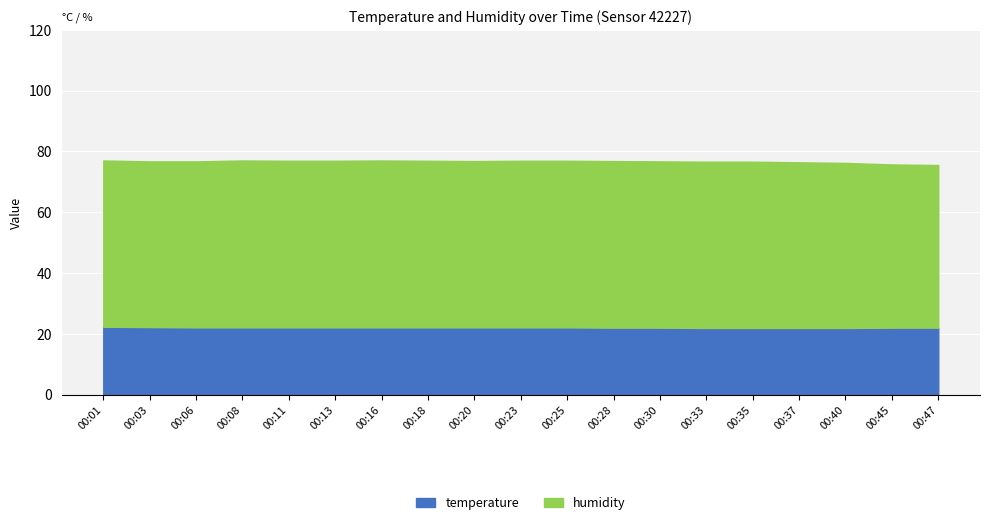

True or false: temperature has more than 0 points higher than both neighbors.

False